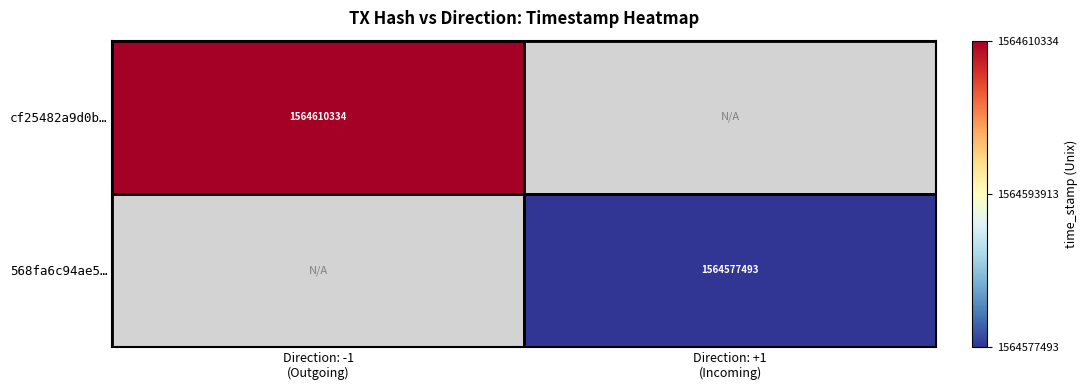

At which label does cf25482a9d0b… reach its peak?

Direction: -1 (Outgoing)